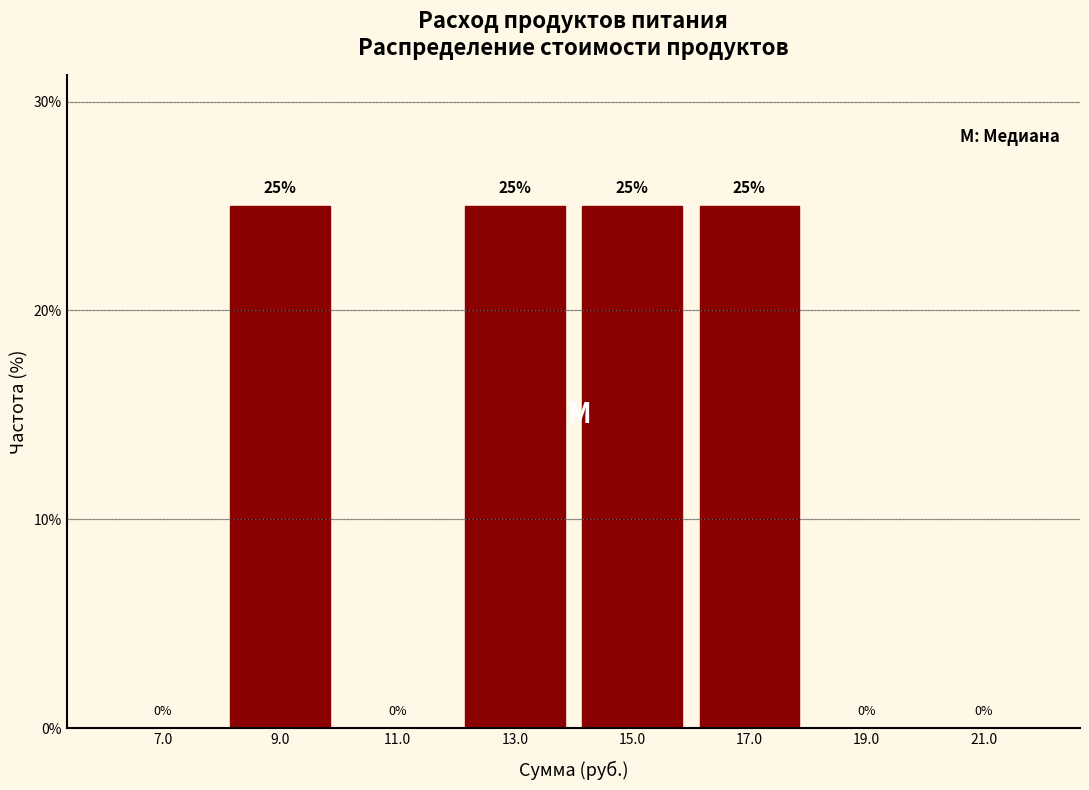

Reading right to left, list all the values displayed in this chart.

21.0=0	19.0=0	17.0=25	15.0=25	13.0=25	11.0=0	9.0=25	7.0=0